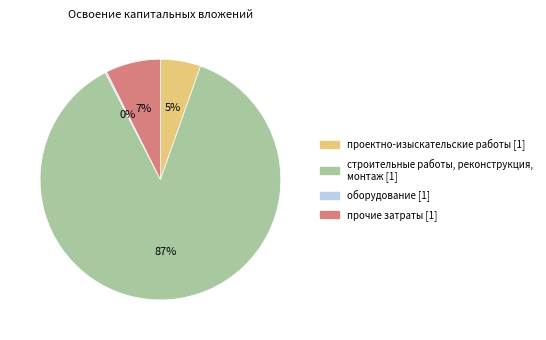

Is строительные работы, реконструкция, монтаж [1] the majority of the pie?

Yes